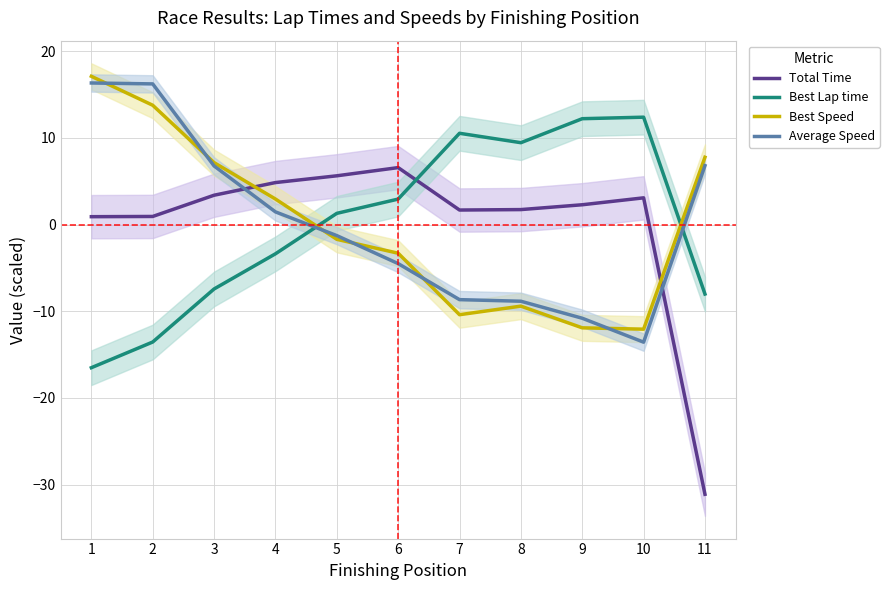

How many values in the Average Speed series are below -1?

6